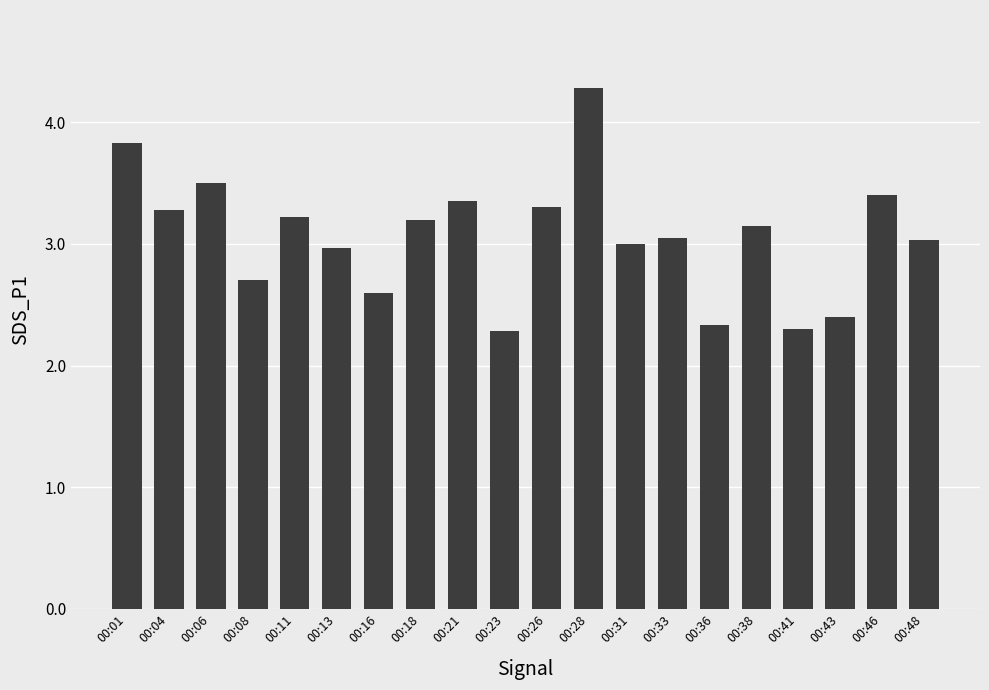

How many series are shown in this chart?

1